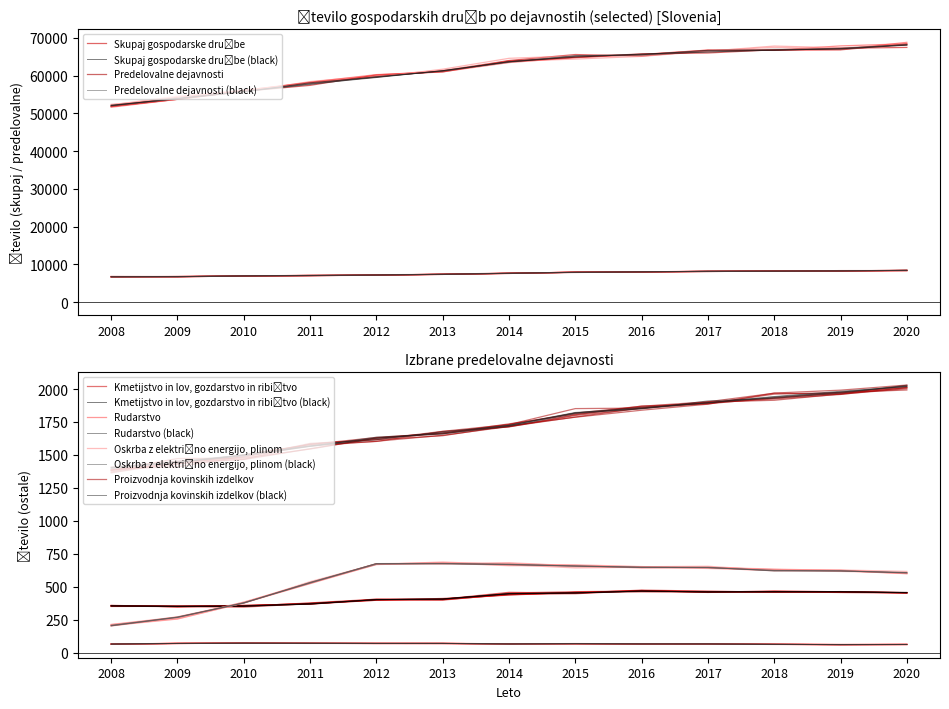

Is this an area chart (filled region under the line)?

No